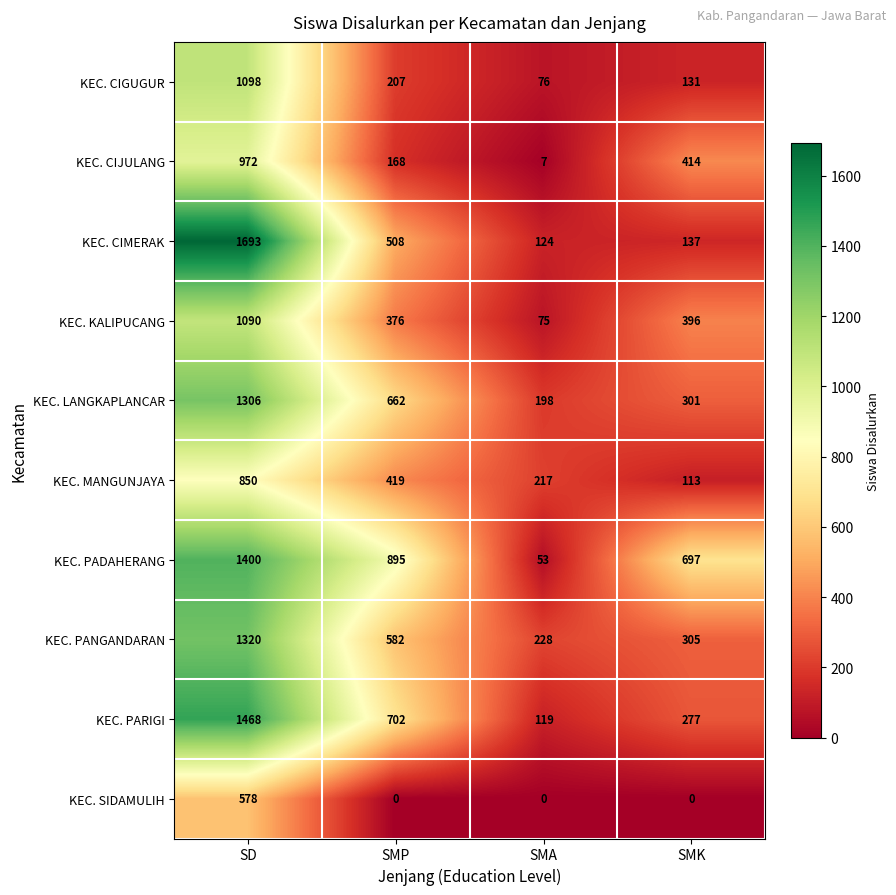

At which category is the sum across all series the highest?

SD